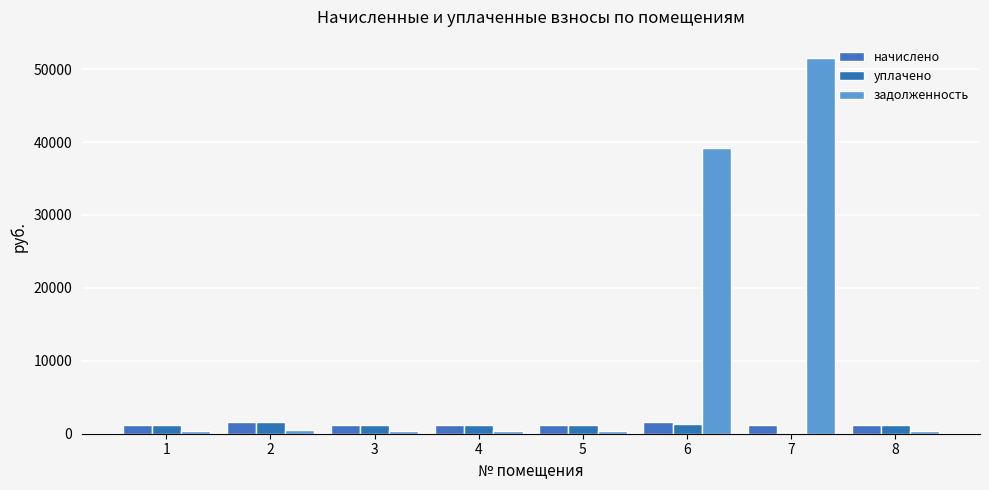

Reading left to right, what are all the values shown in this chart?

начислено: 1=1202.7	2=1601.9	3=1243.7	4=1215.5	5=1202.7	6=1591.7	7=1238.5	8=1190.0
уплачено: 1=1164.2	2=1550.6	3=1203.8	4=1176.6	5=1164.2	6=1314.8	7=1.0	8=1151.8
задолженность: 1=400.9	2=534.0	3=414.6	4=405.2	5=400.9	6=39118.6	7=51466.2	8=396.6